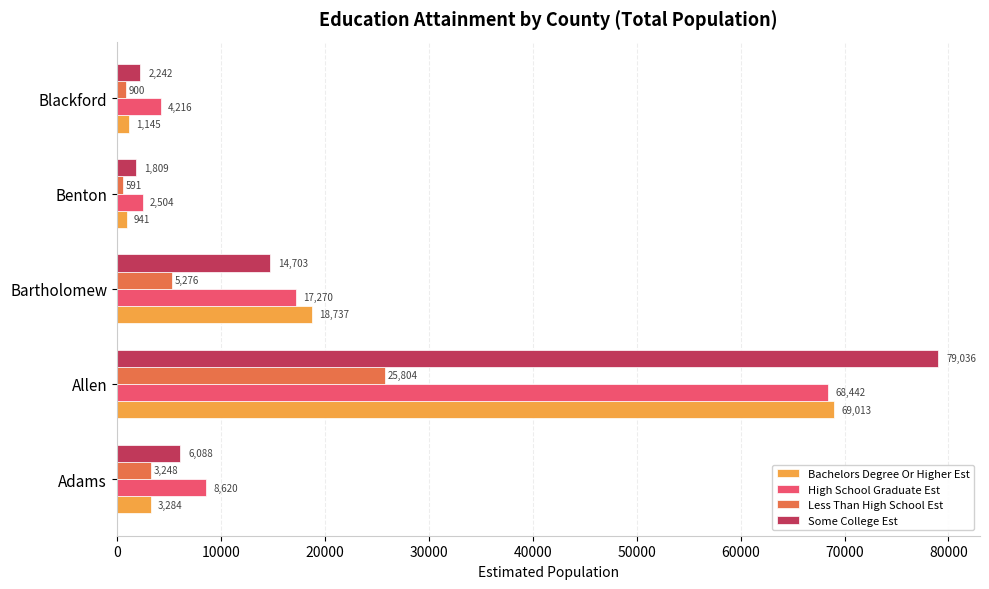

At Blackford, list the series in order from smallest to largest.

Less Than High School Est, Bachelors Degree Or Higher Est, Some College Est, High School Graduate Est